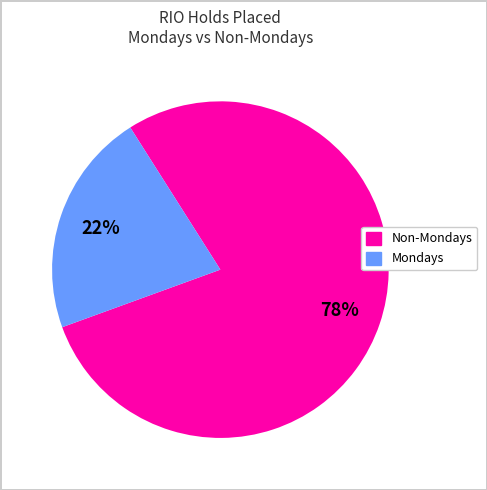

Is there any slice that represents more than half of the pie?

Yes